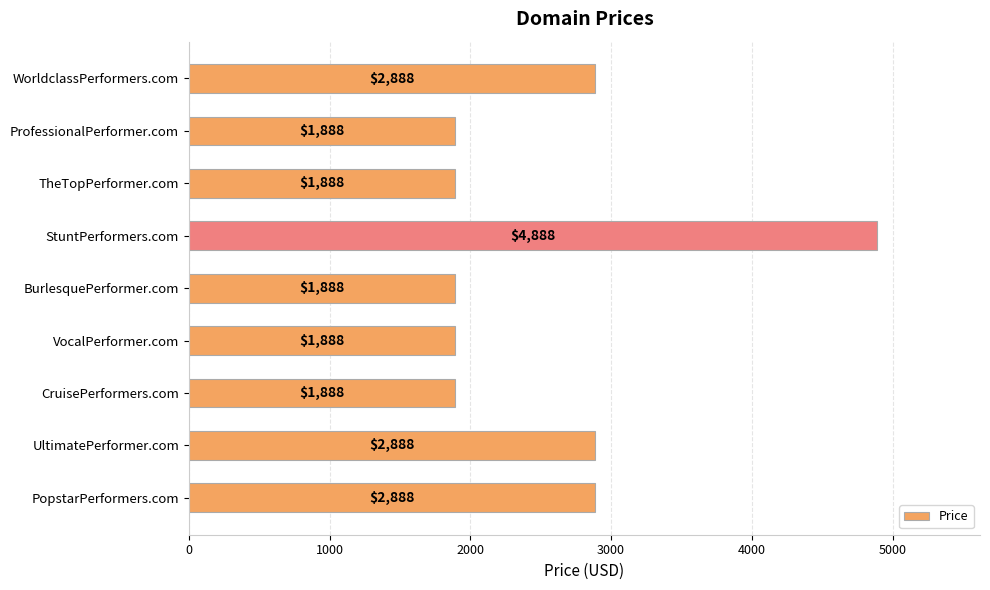

How many values are between 1888 and 2888?

8